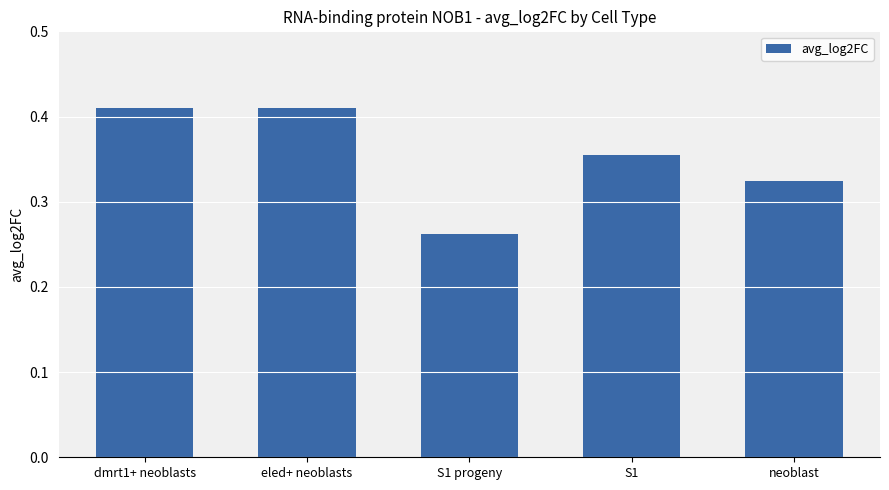

The chart shows a value of 0.2 at eled+ neoblasts. True or false?

False